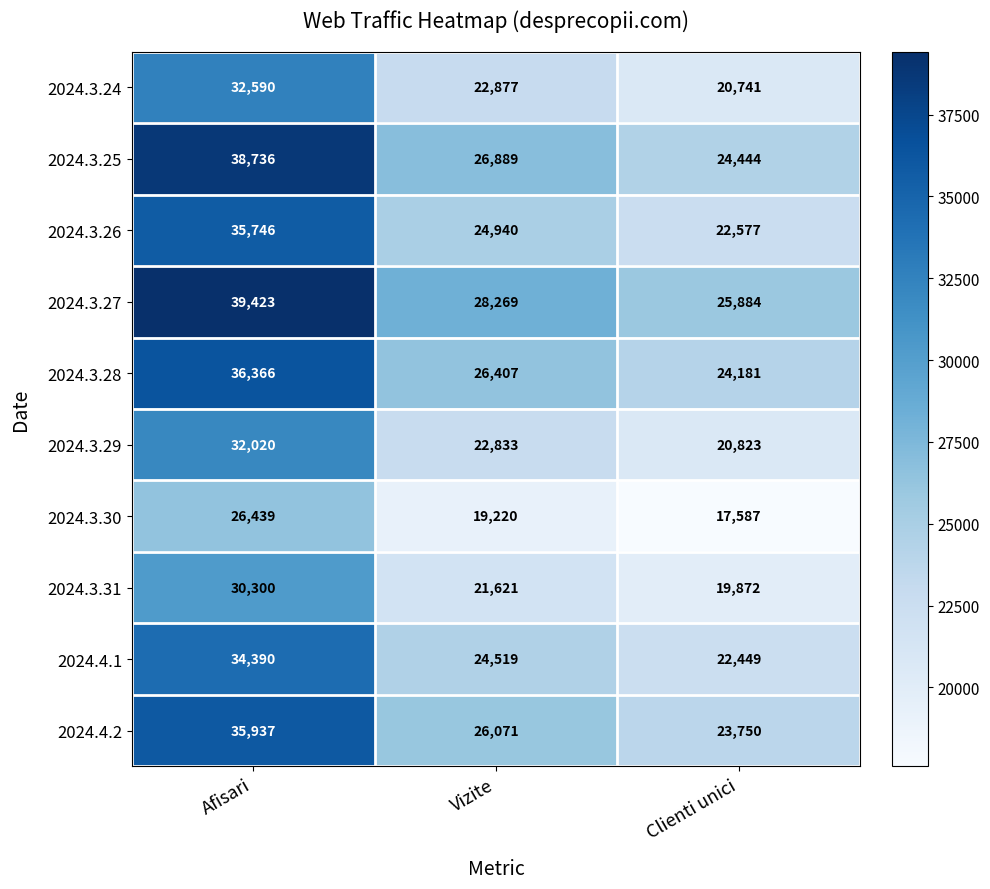

True or false: 2024.3.30 has a value of 26439 at Afisari.

True